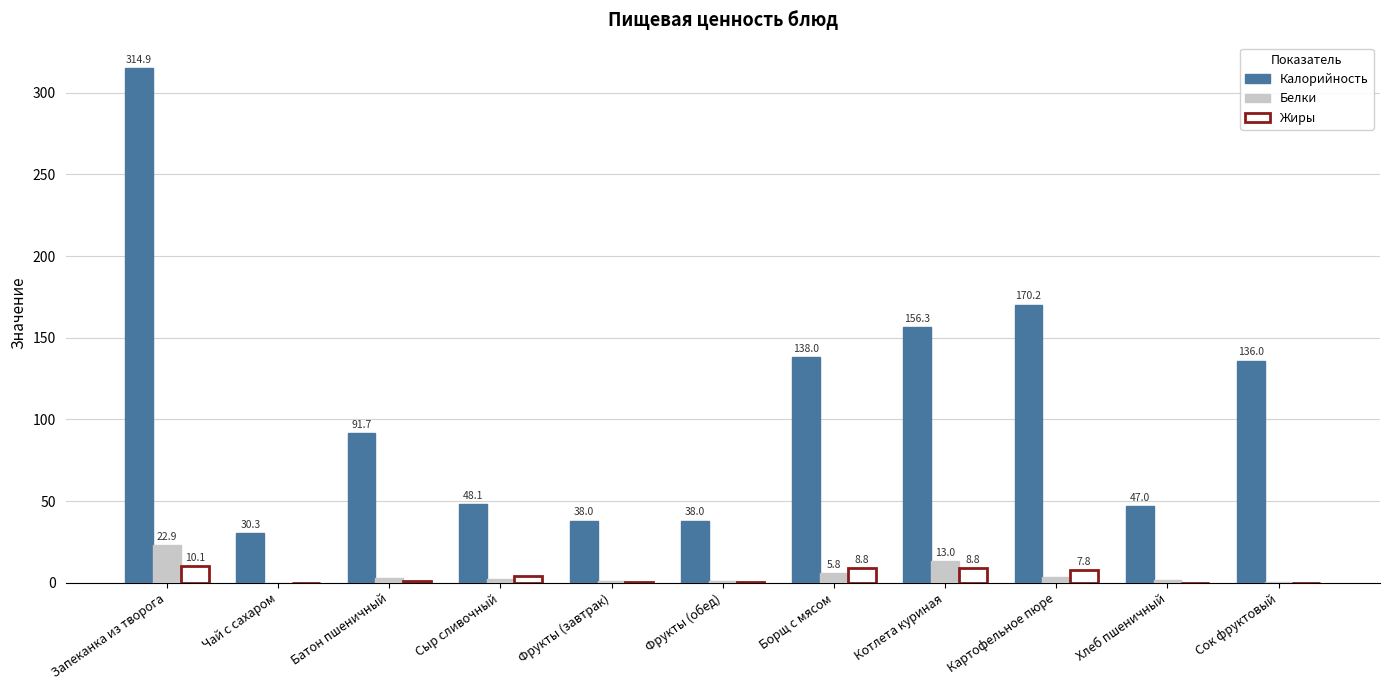

Is the value of Жиры at Фрукты (завтрак) greater than the value of Белки at Борщ с мясом?

No